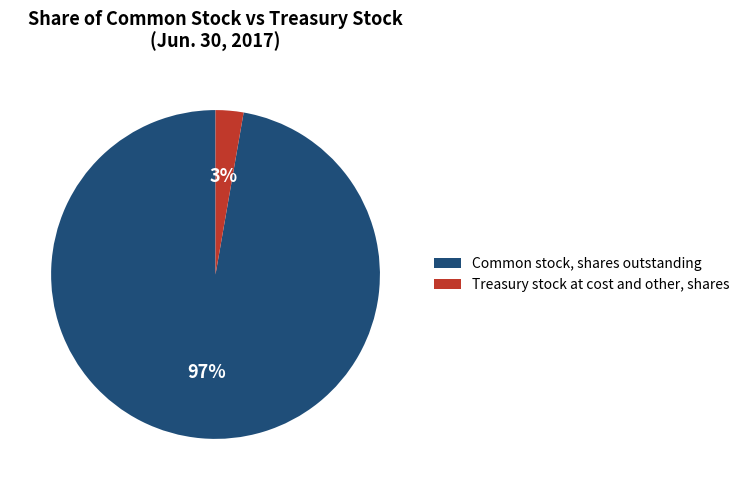

Which has a higher value, Treasury stock at cost and other, shares or Common stock, shares outstanding?

Common stock, shares outstanding